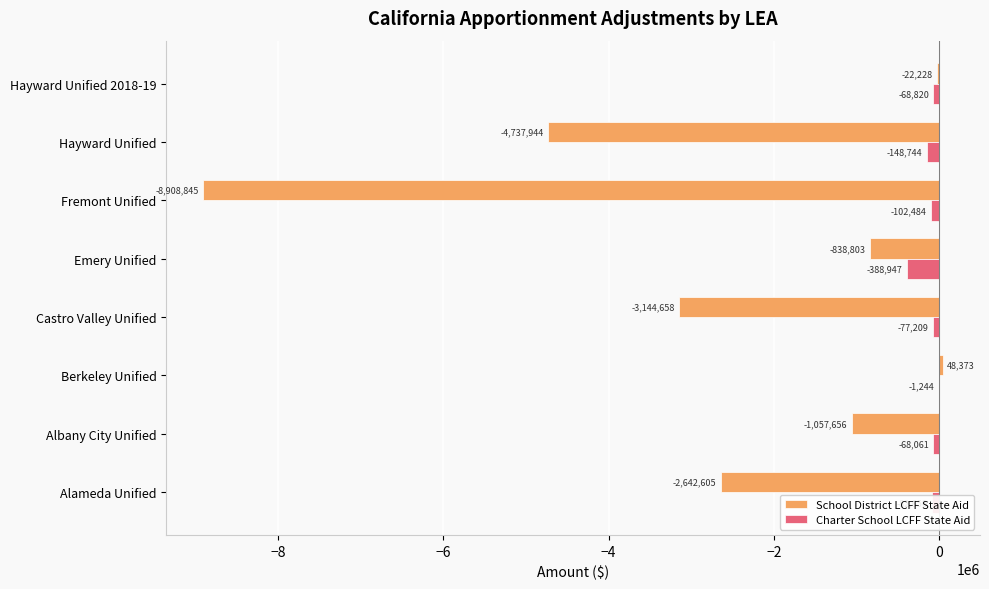

What are all the series names shown in the legend?

School District LCFF State Aid, Charter School LCFF State Aid